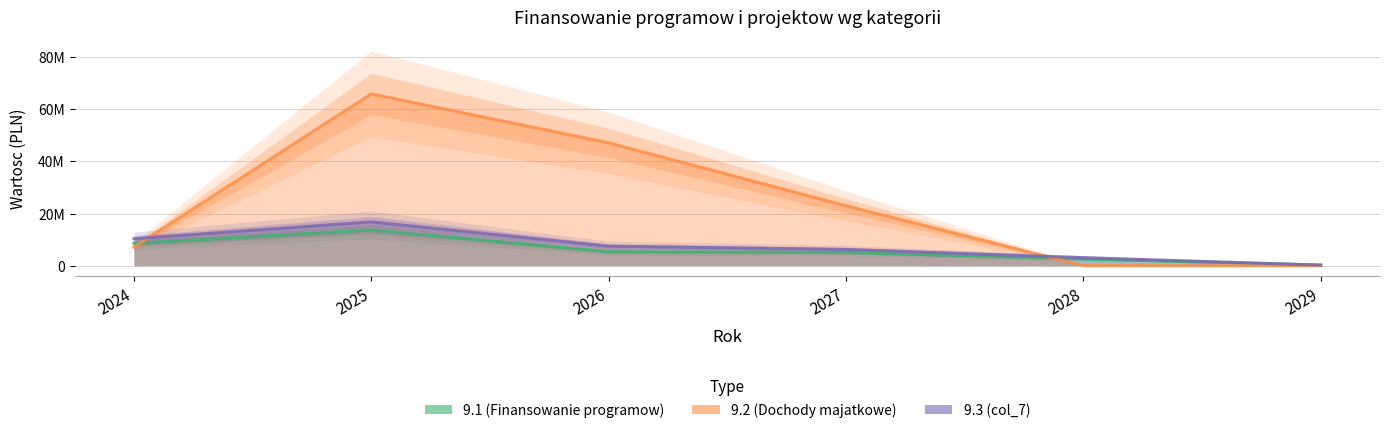

True or false: 9.3 (col_7) has a value of 386189.1 at 2029.

False